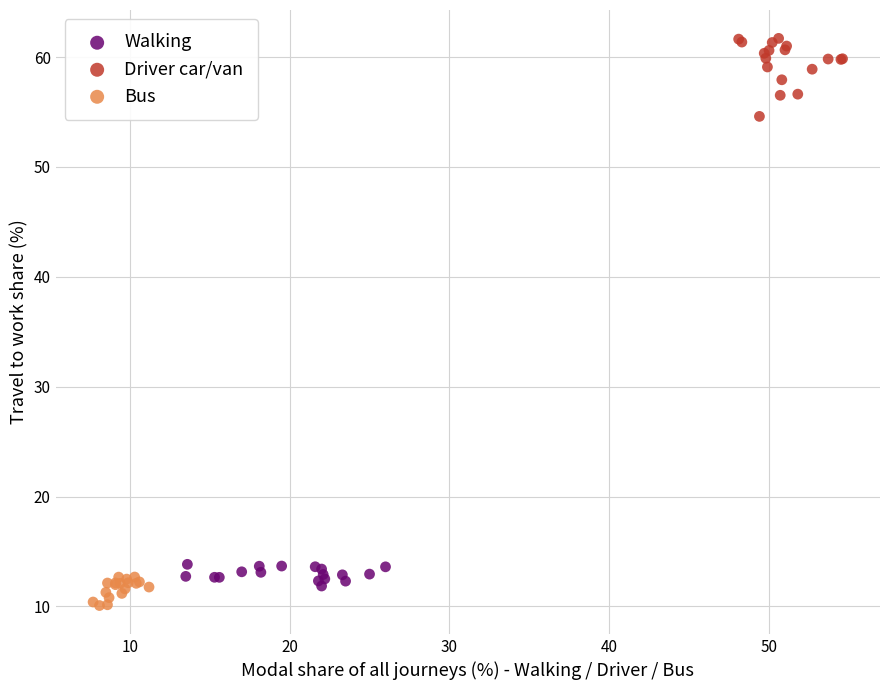

Which series has the largest Y range (max minus min)?

Driver car/van